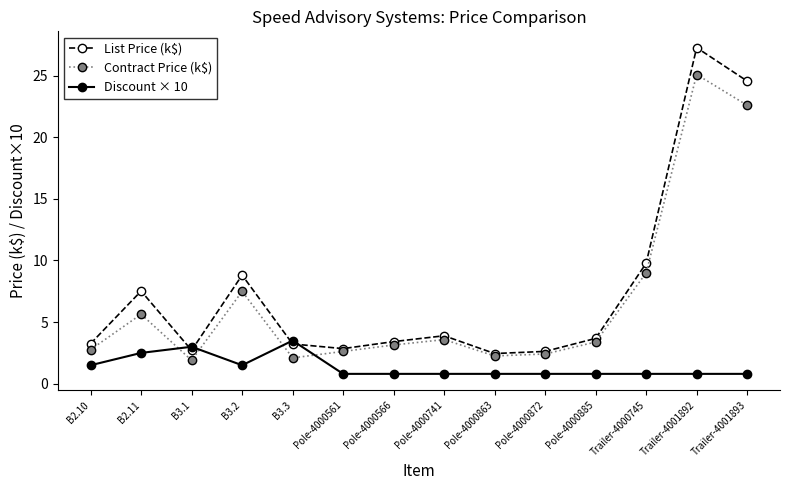

At how many categories does at least one series exceed 5?

5